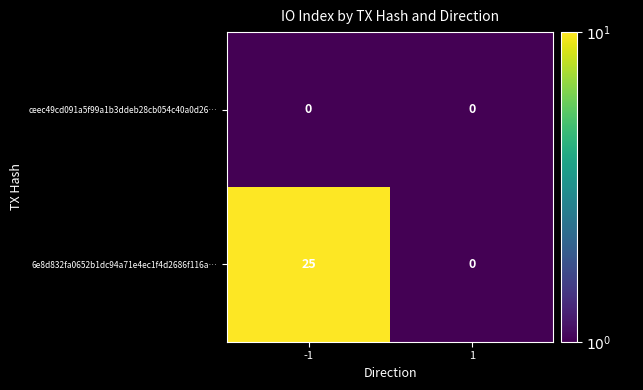

Count the number of categories in the chart.

2